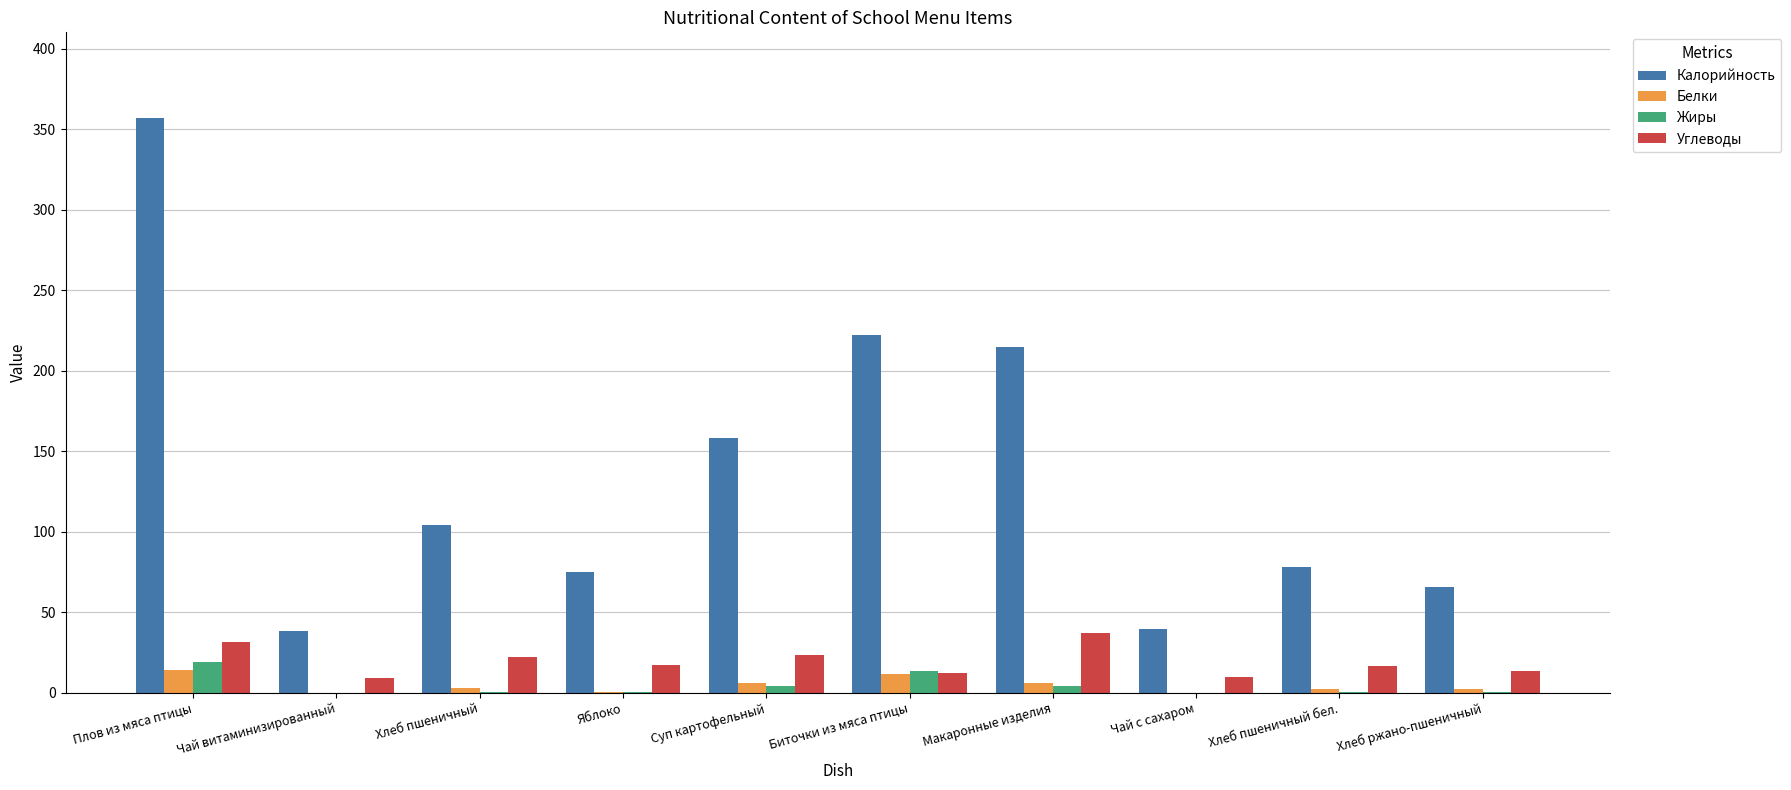

Is it true that Белки equals 6.3 at Макаронные изделия?

True